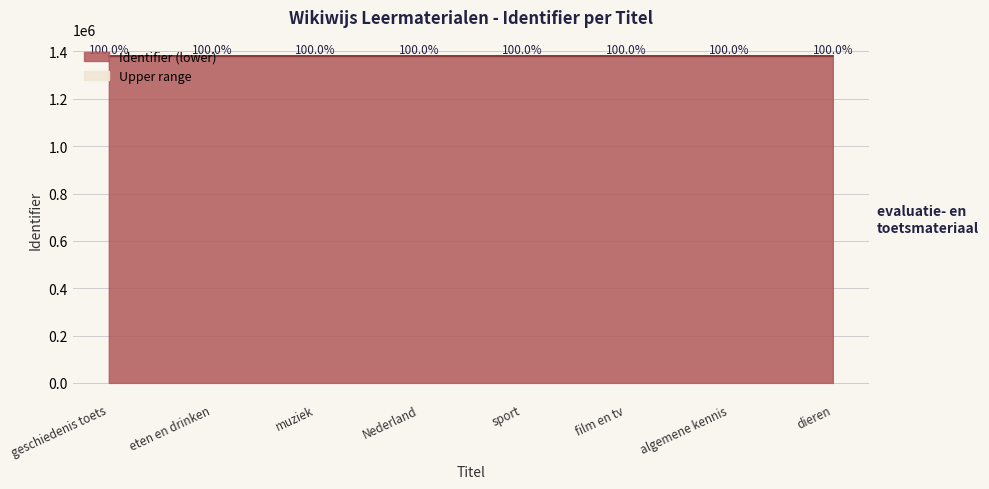

What is the label of the 3rd point from the right?

film en tv